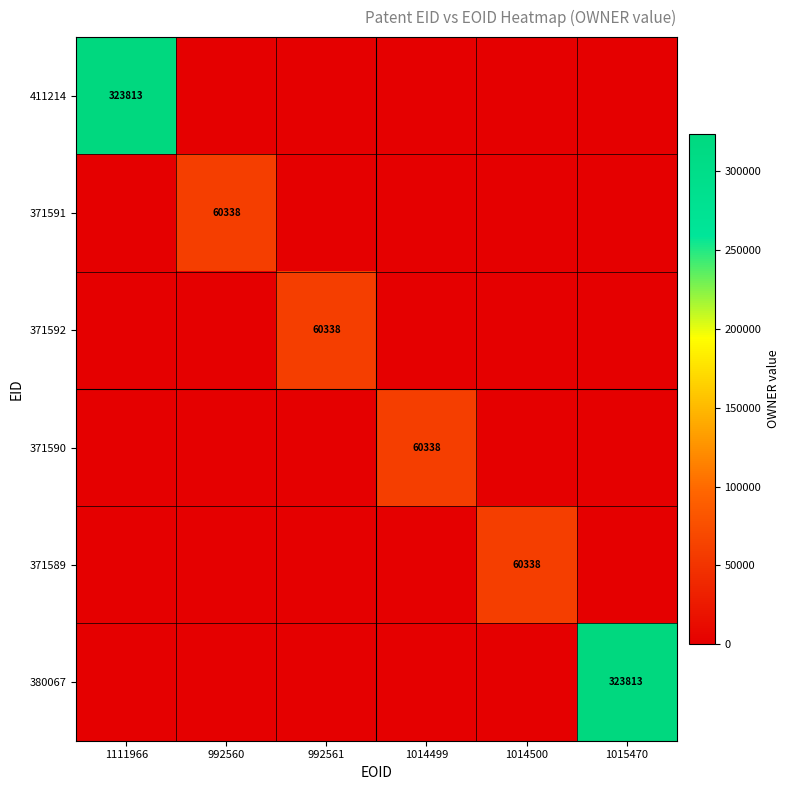

True or false: 411214 has a value of 323813 at 1111966.

True